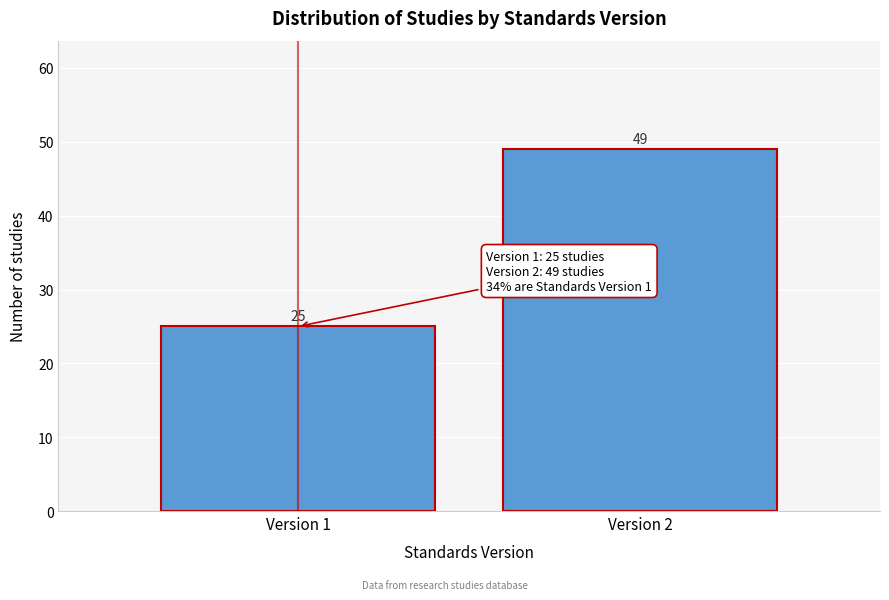

Reading left to right, transcribe all the data shown in this chart.

25	49